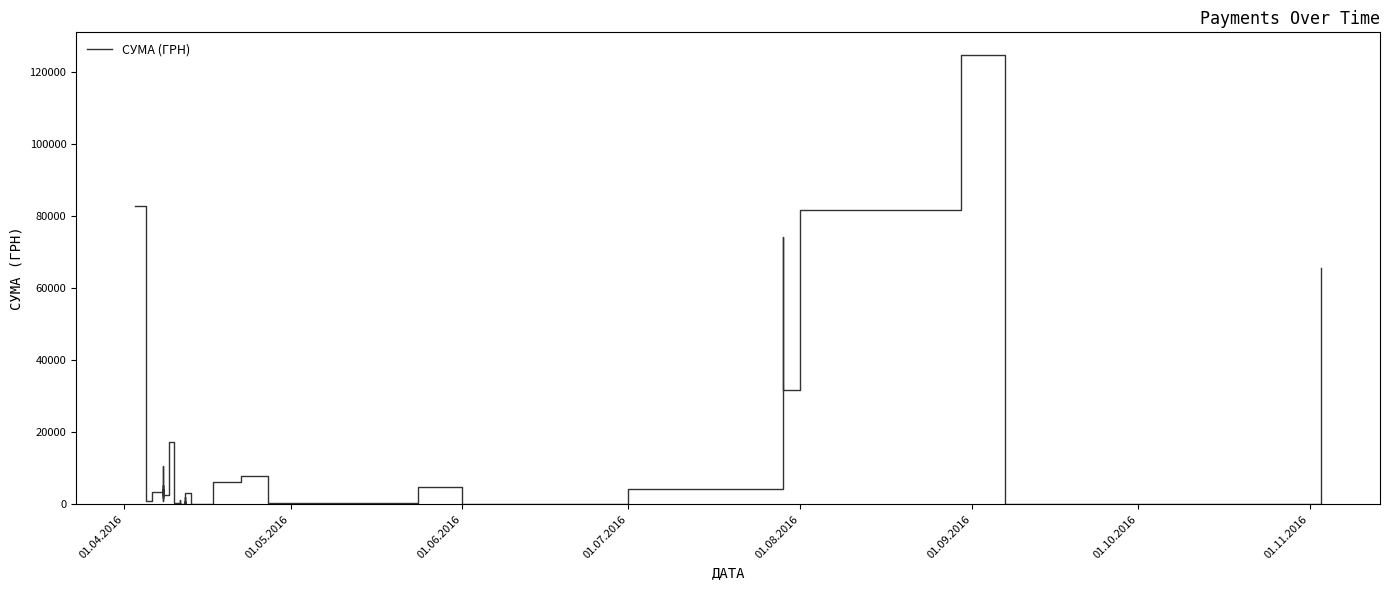

Does the chart have visible grid lines?

No